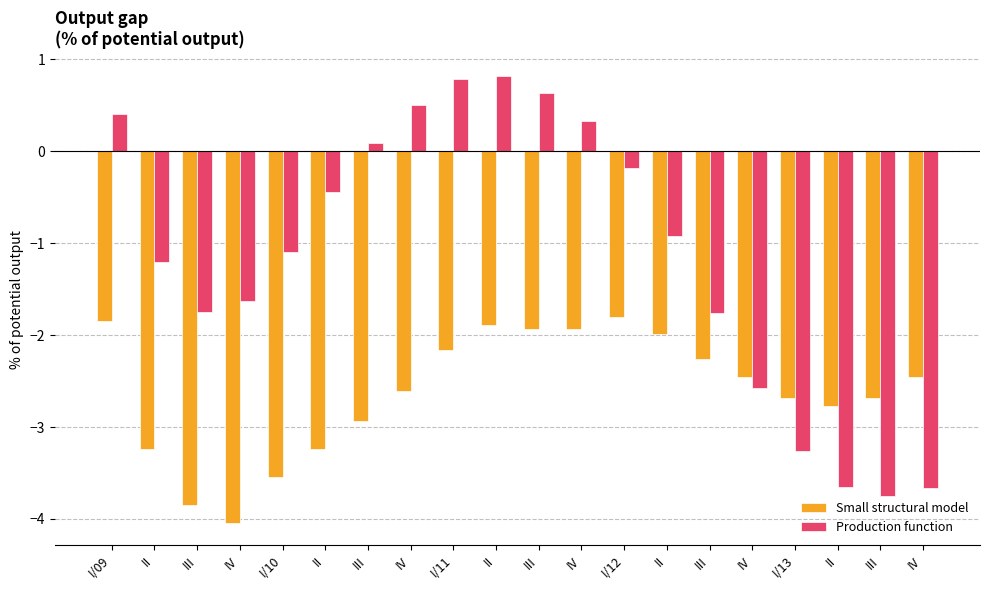

How many bars are there in each group?

2